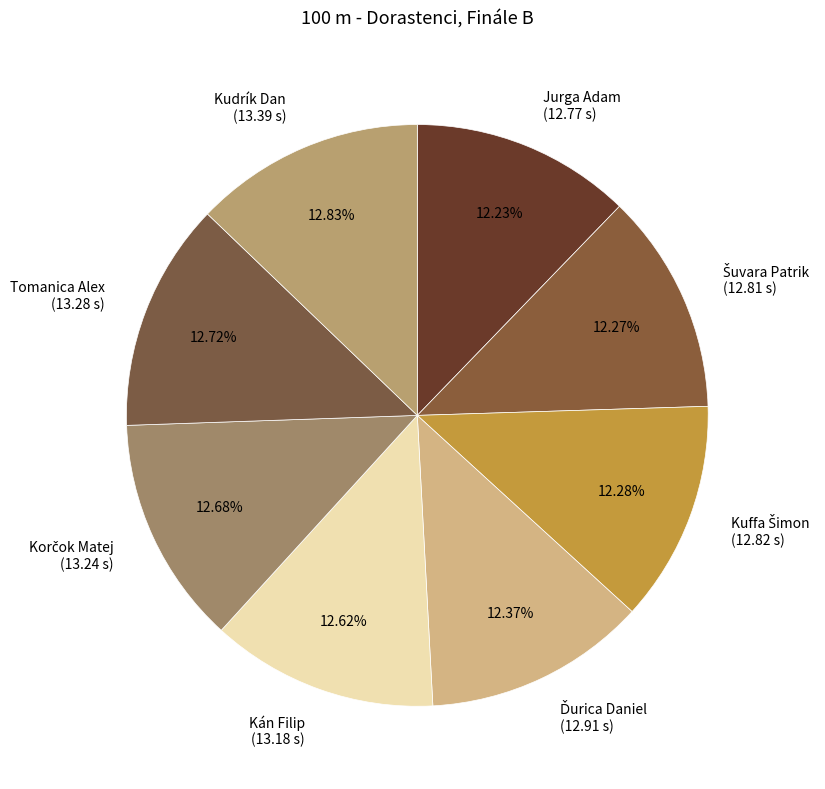

True or false: Jurga Adam accounts for 12% of the total.

True